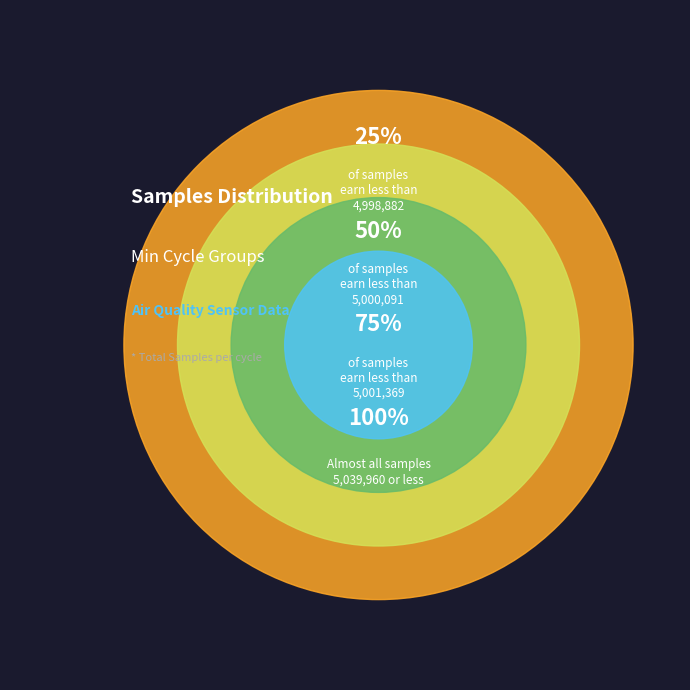

Is there a majority slice in this chart?

No